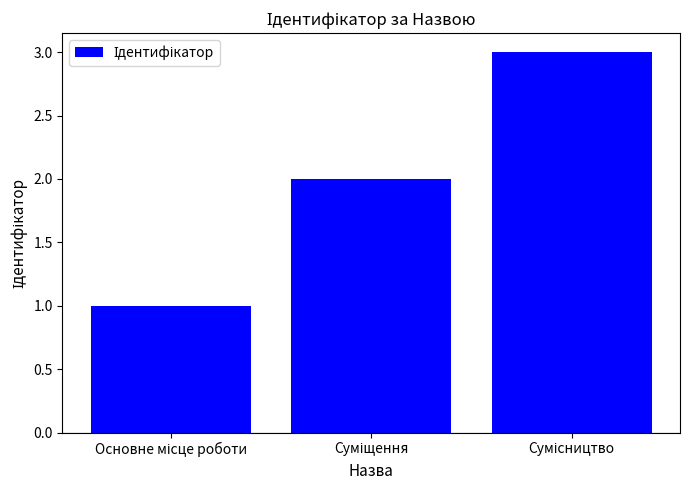

What is the sum of all values?

6